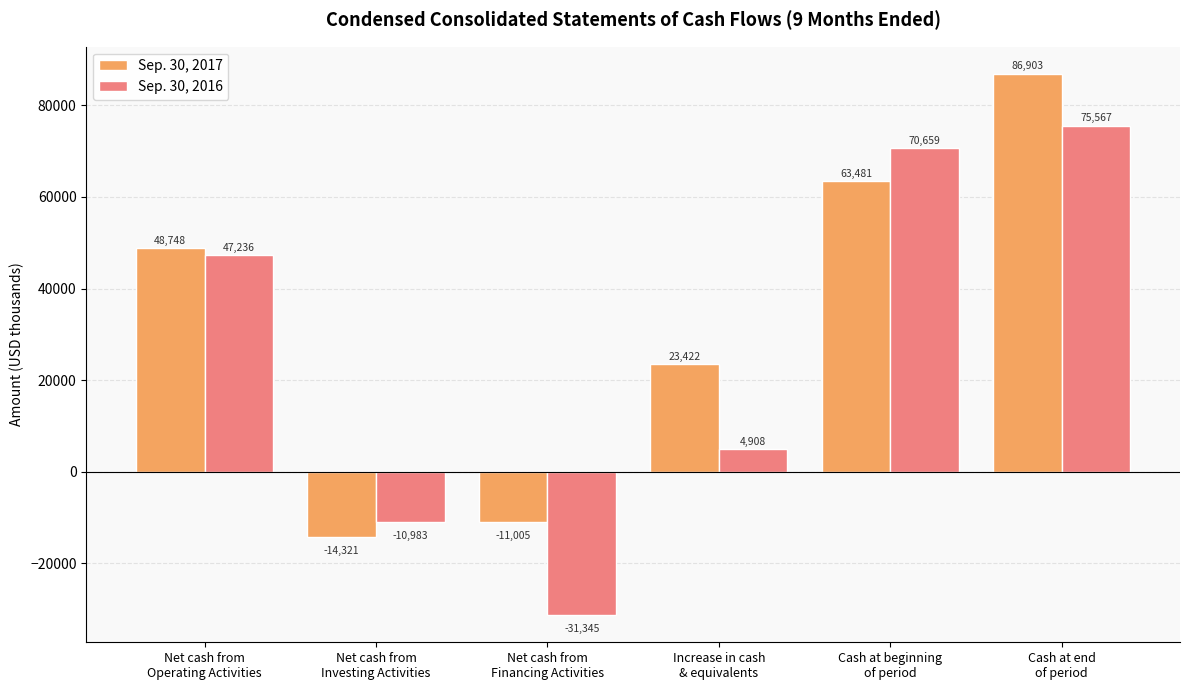

How many categories are shown in the chart?

6